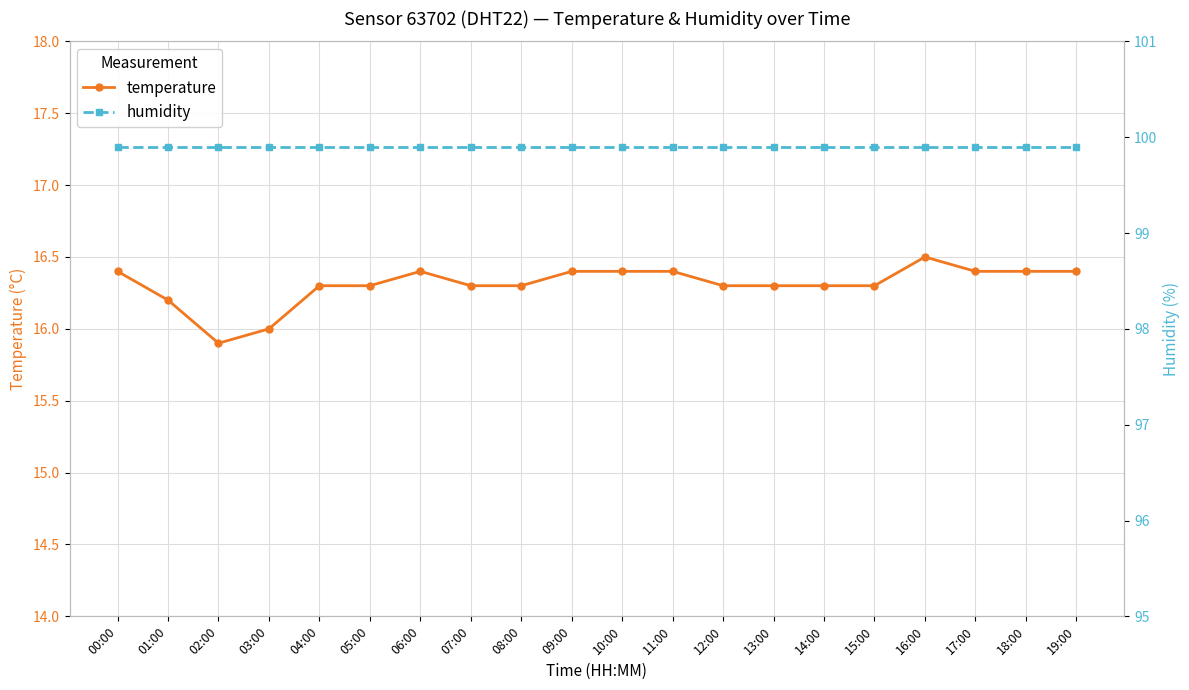

What is the sum of all temperature values?

326.2